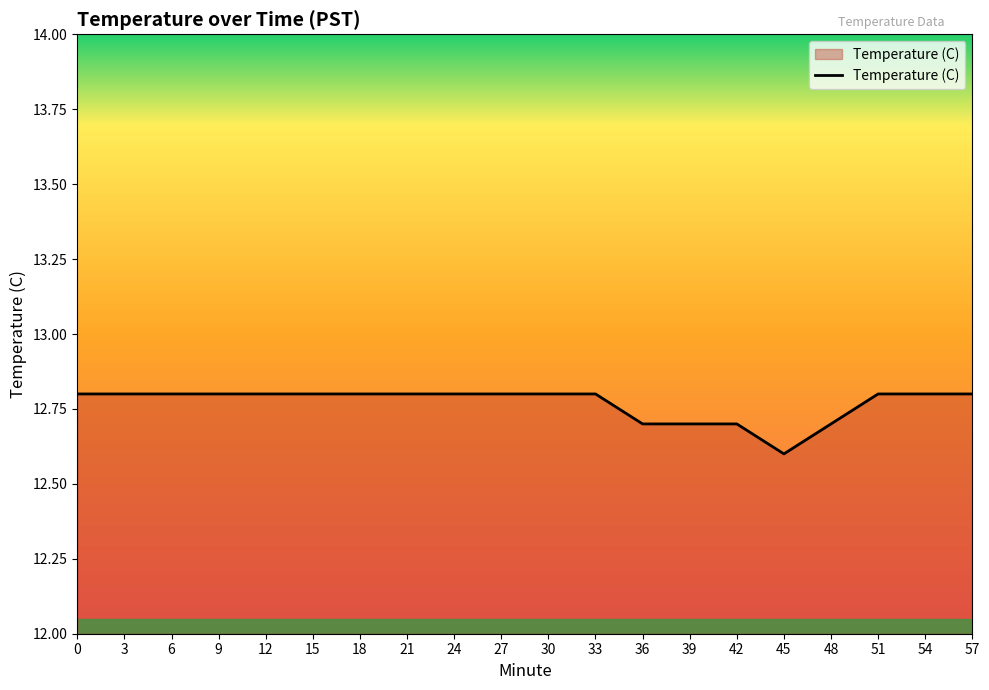

True or false: the data shows 2.9 at 57.

False